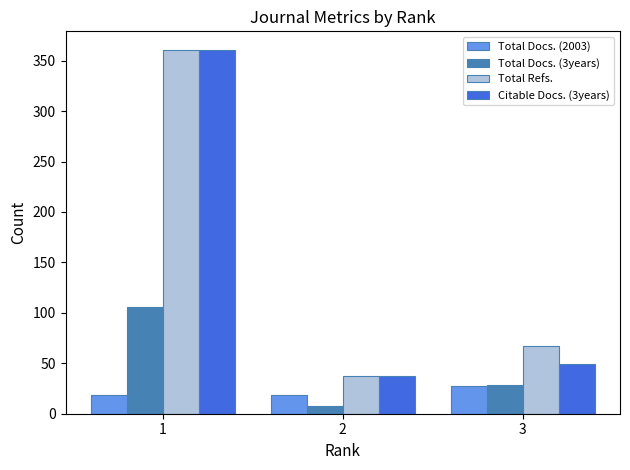

What is the spread (max minus min) of values at 2?

29